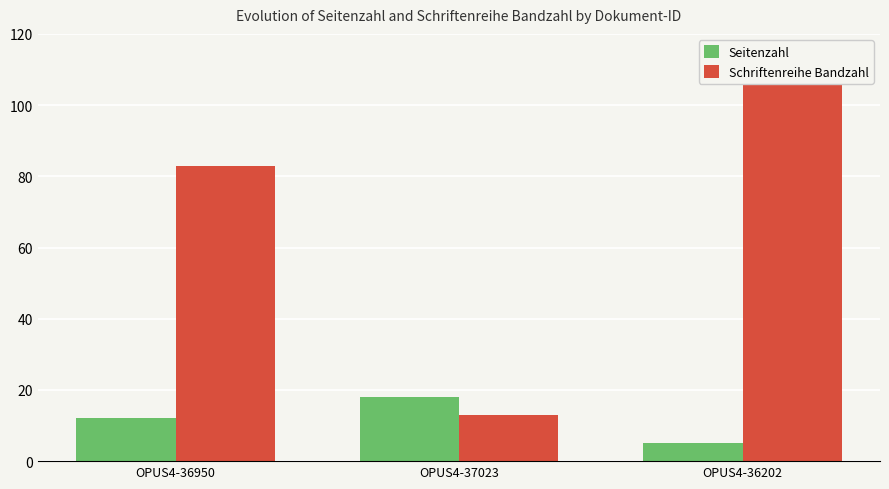

What is the difference between the Seitenzahl values at OPUS4-36202 and OPUS4-37023?

13